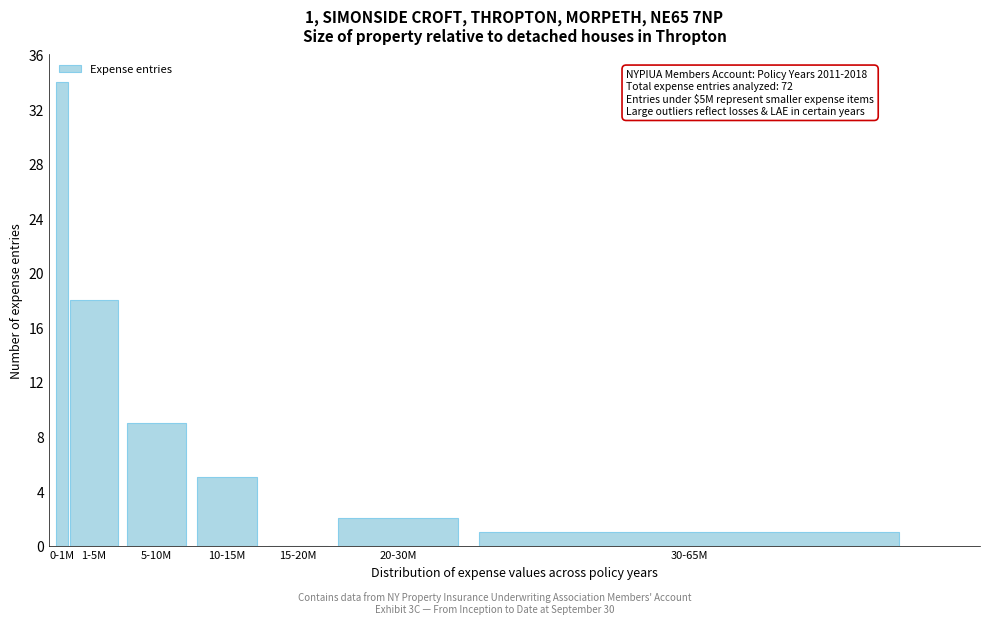

Reading right to left, transcribe all the data shown in this chart.

30-65M=1	20-30M=2	15-20M=0	10-15M=5	5-10M=9	1-5M=18	0-1M=34